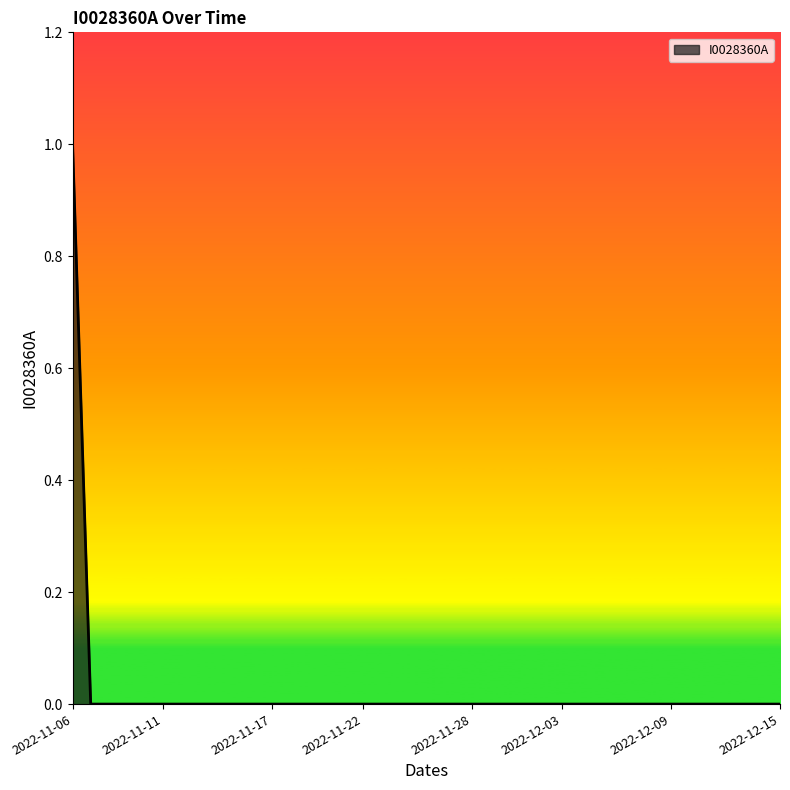

At which label is the value closest to 0?

2022-11-07